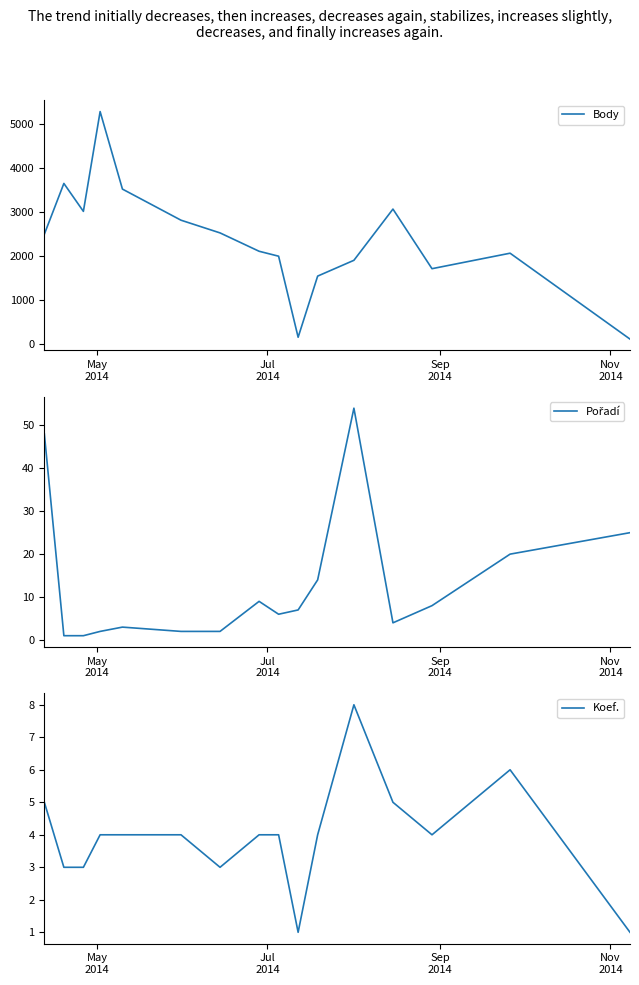

Reading left to right, extract all data points from this chart.

Body: 2495	3645	3012	5274	3517	2812	2524	2108	1996	159	1545	1903	3064	1713	2064	117
Pořadí: 48	1	1	2	3	2	2	9	6	7	14	54	4	8	20	25
Koef.: 5	3	3	4	4	4	3	4	4	1	4	8	5	4	6	1